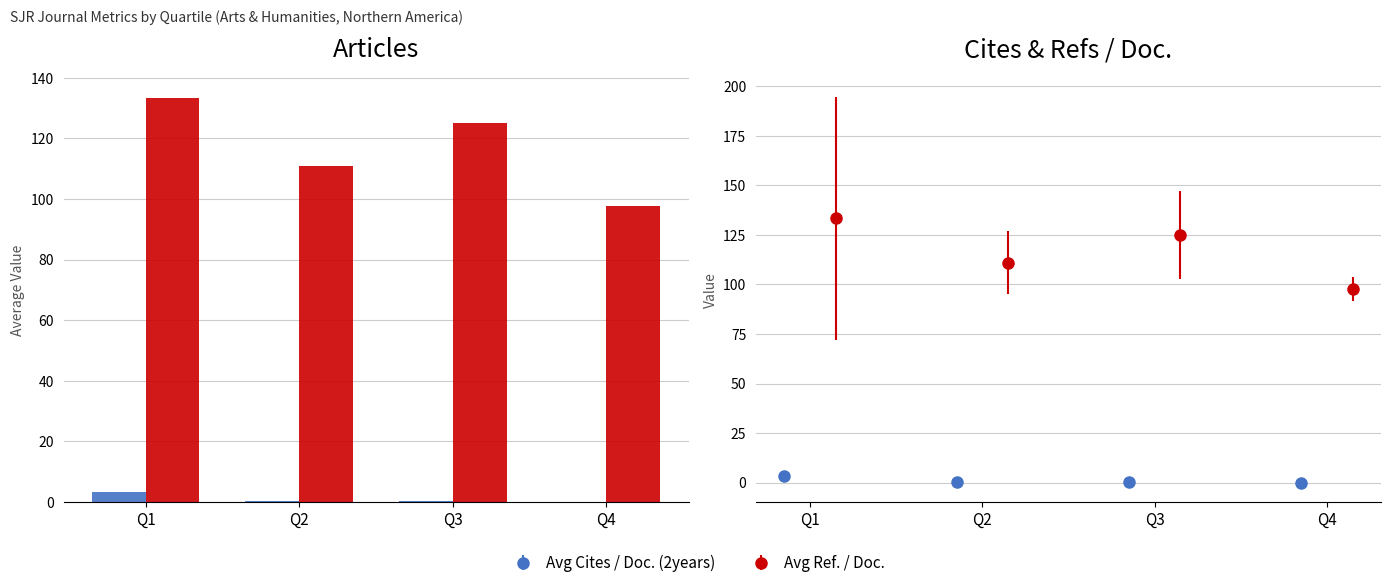

Rank the series by their average value, from lowest to highest.

Avg Cites / Doc. (2years), Avg Ref. / Doc.